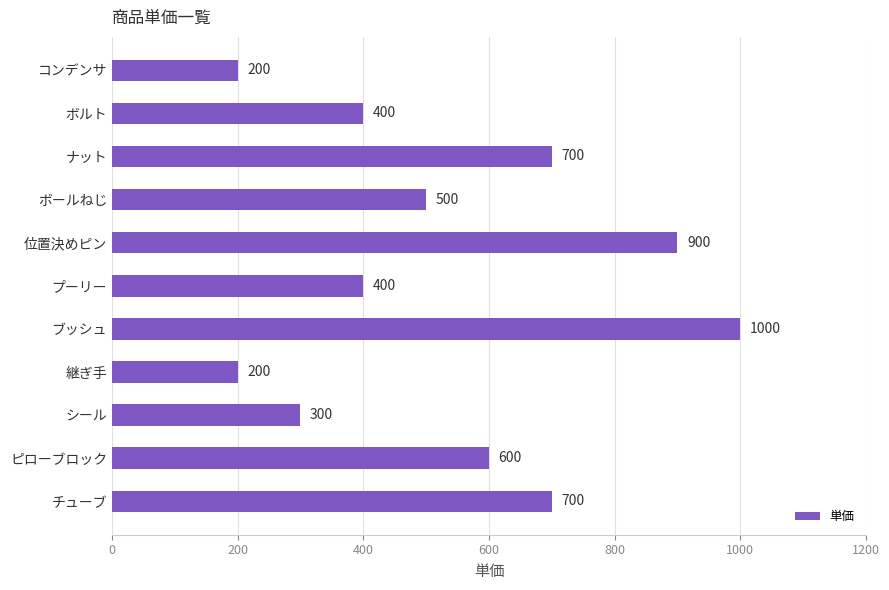

What is the sum of all values?

5900